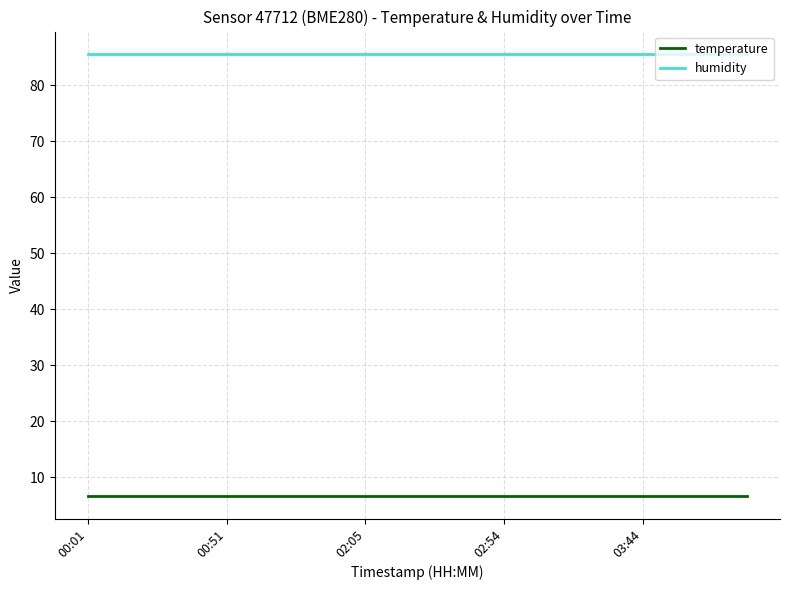

True or false: humidity and temperature intersect in this chart.

False